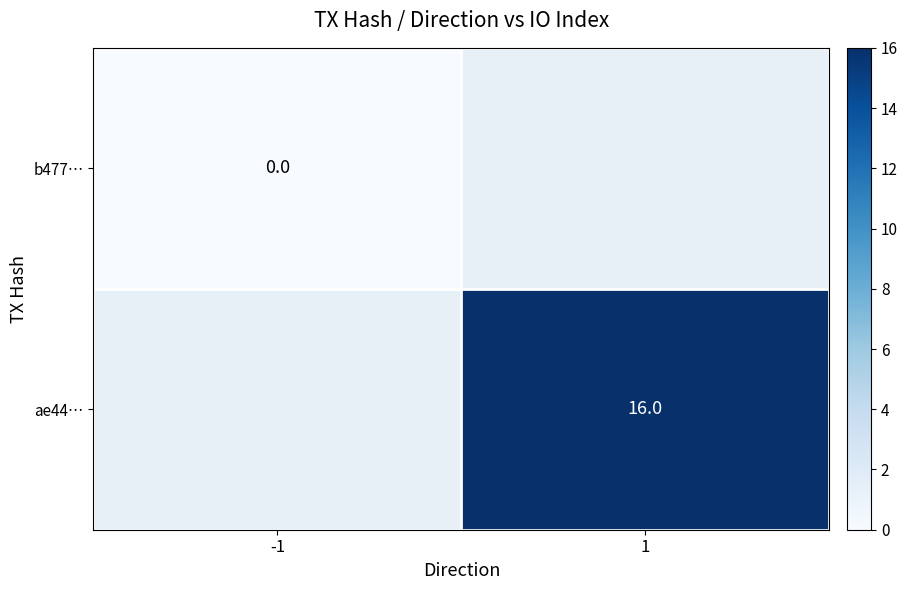

The ae44… series shows 16 at 1. True or false?

True